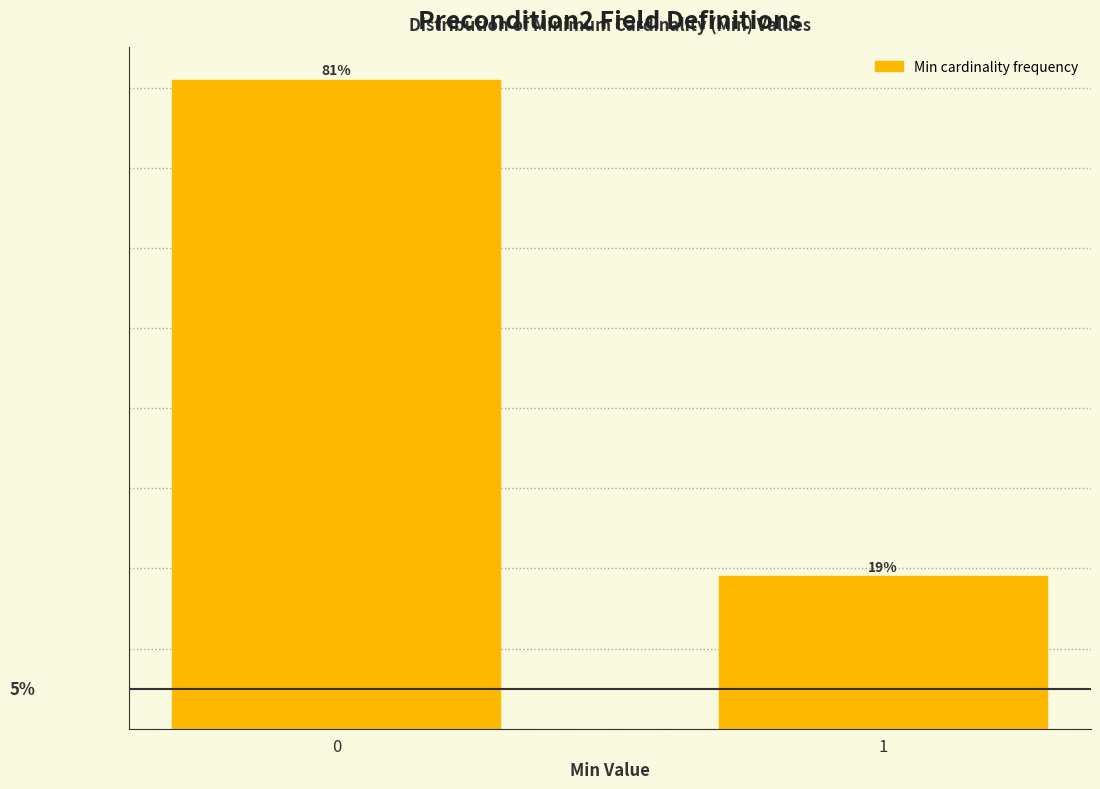

List the labels in order of value, largest first.

0, 1